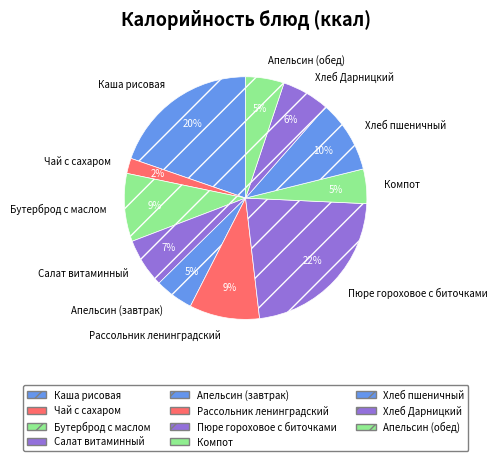

Is it true that Рассольник ленинградский is 16% of the pie?

False